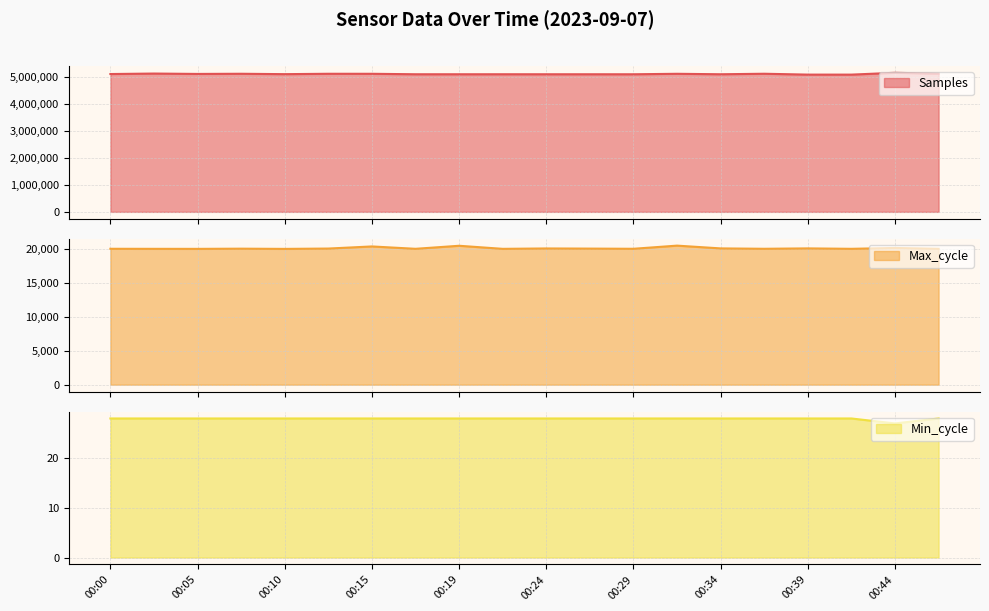

Read the Min_cycle value at 00:32.

28